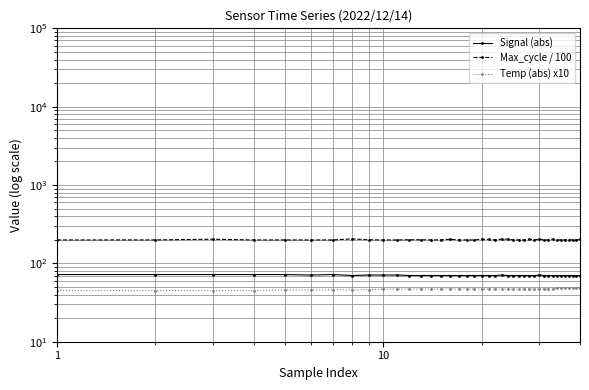

List the series in order of their overall mean, lowest first.

Temp (abs) x10, Signal (abs), Max_cycle / 100